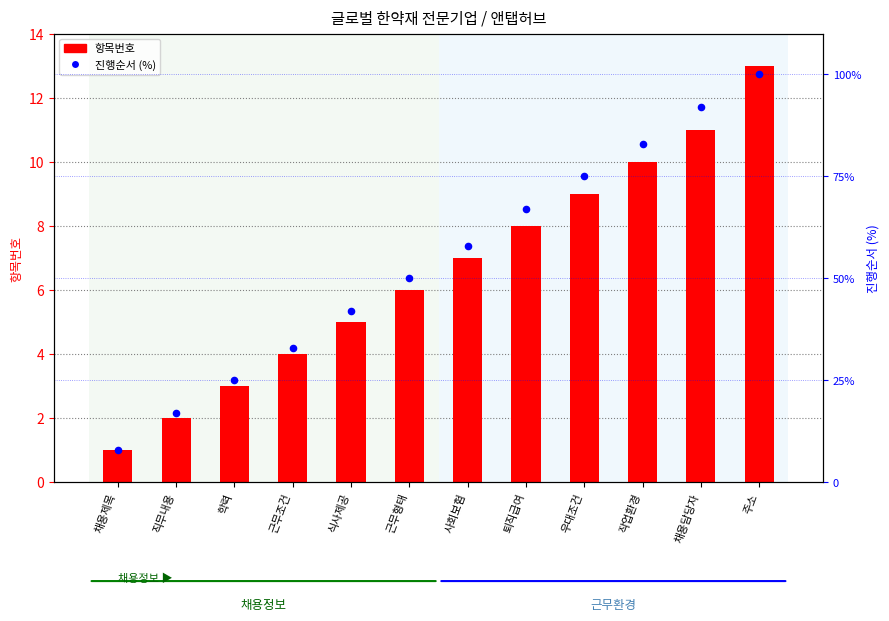

Which series has the largest Y range (max minus min)?

진행순서 (%)